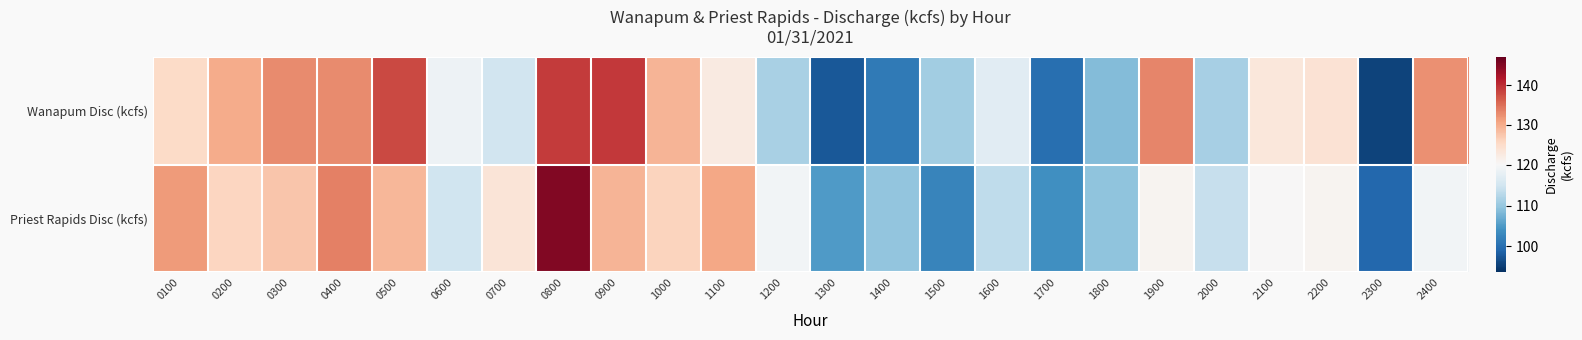

Which series has the largest range (max minus min)?

Priest Rapids Disc (kcfs)